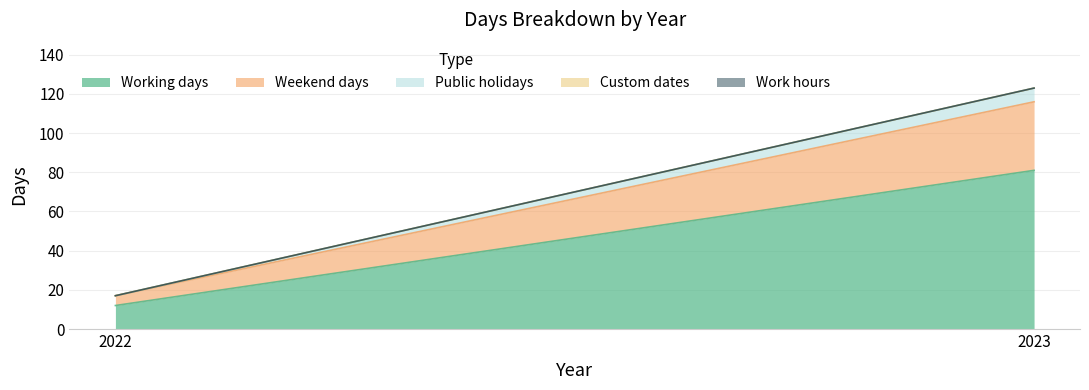

Does the chart have visible grid lines?

Yes